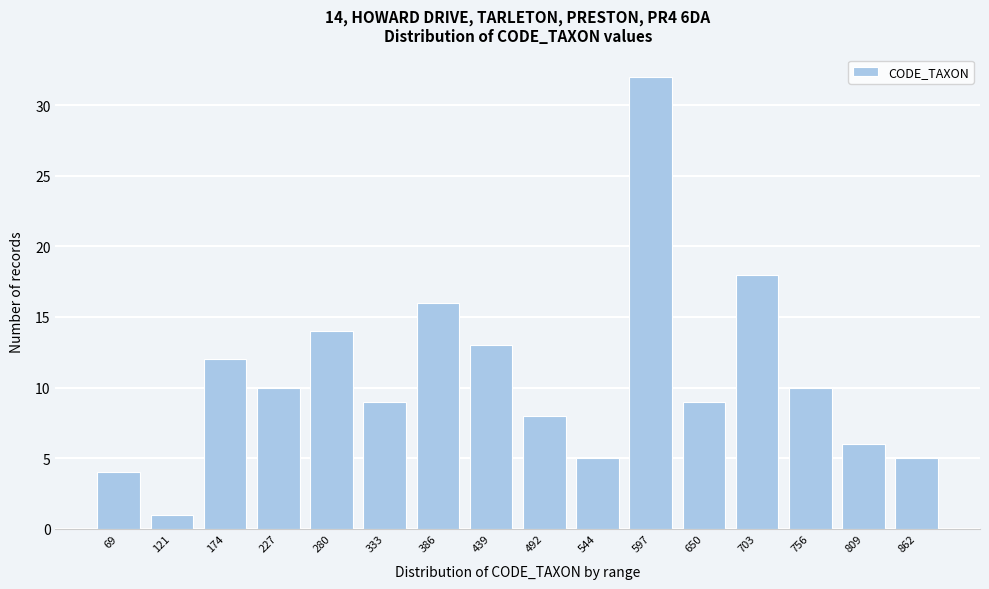

Reading right to left, what are all the values shown in this chart?

862=5	809=6	756=10	703=18	650=9	597=32	544=5	492=8	439=13	386=16	333=9	280=14	227=10	174=12	121=1	69=4